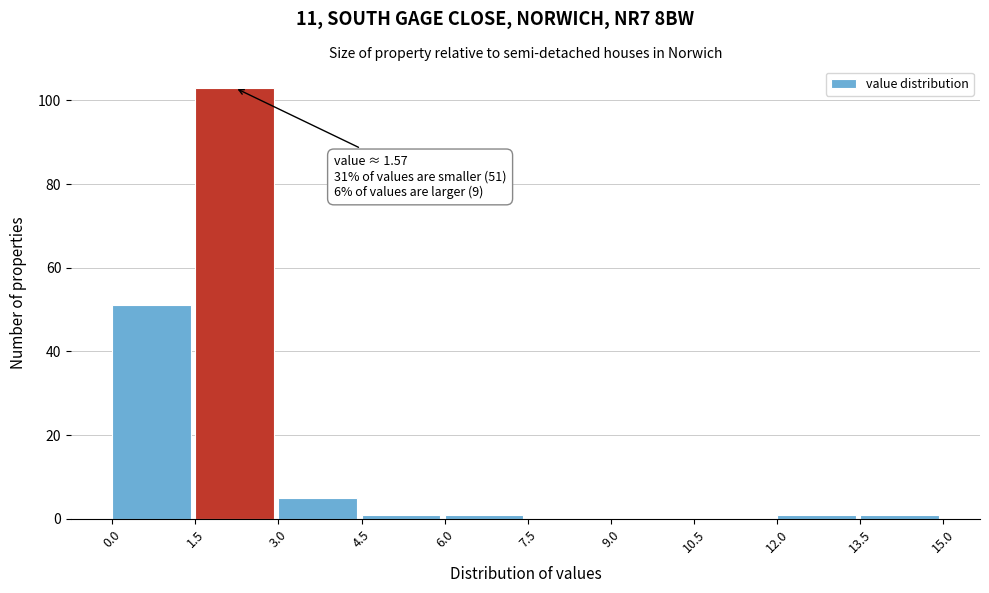

Which range on the x-axis has the tallest bar?

1.5 to 3.0